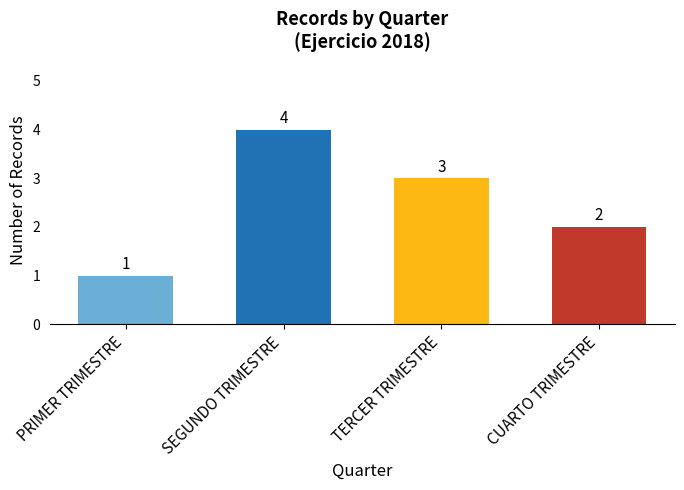

Which has a higher value, CUARTO TRIMESTRE or PRIMER TRIMESTRE?

CUARTO TRIMESTRE